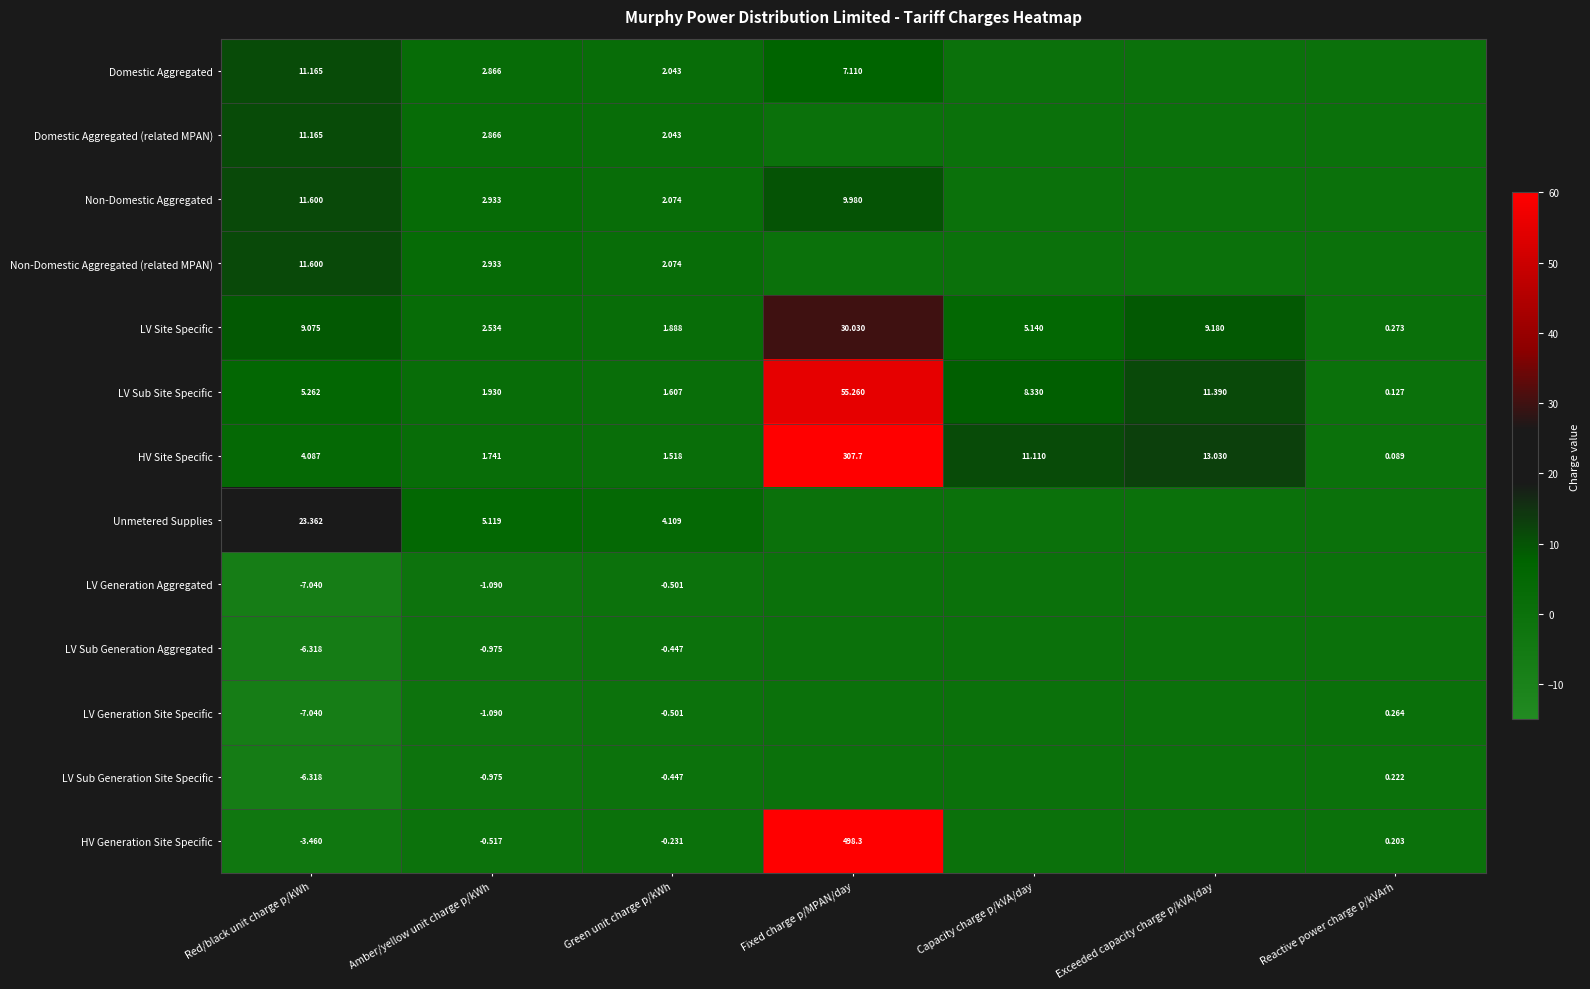

Rank the categories by LV Site Specific value from lowest to highest.

Reactive power charge p/kVArh, Green unit charge p/kWh, Amber/yellow unit charge p/kWh, Capacity charge p/kVA/day, Red/black unit charge p/kWh, Exceeded capacity charge p/kVA/day, Fixed charge p/MPAN/day